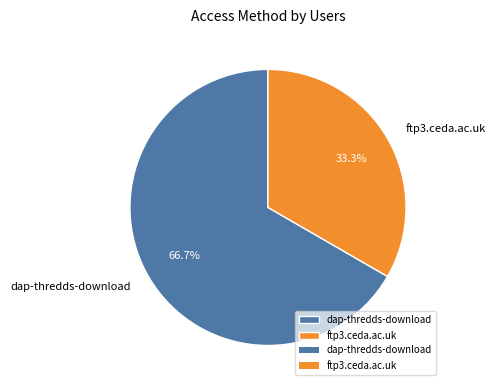

To the nearest percent, what is the average slice percentage?

50%